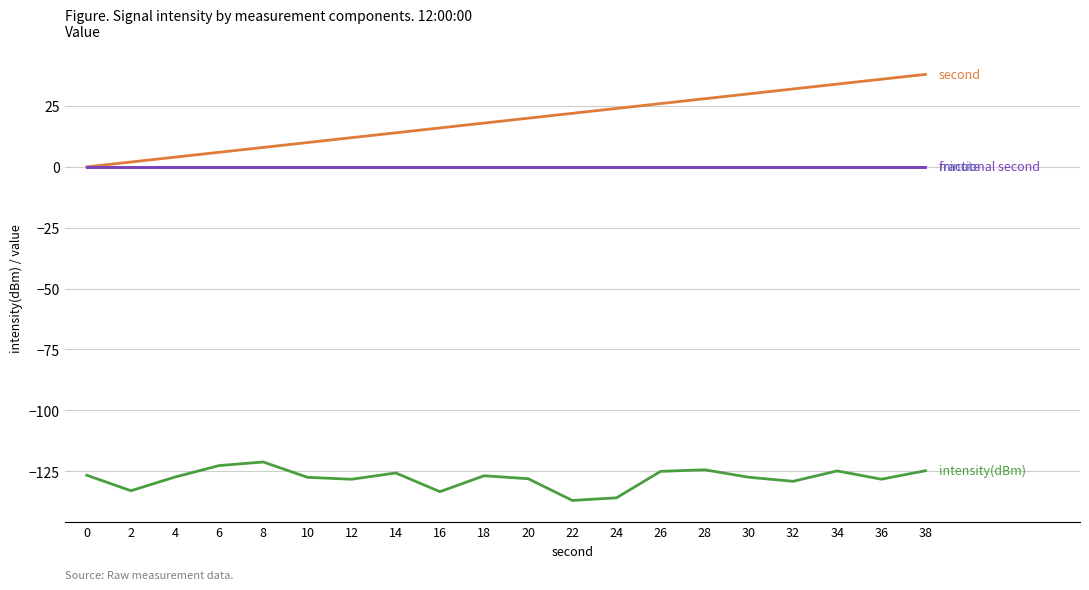

Is this an area chart (filled region under the line)?

No